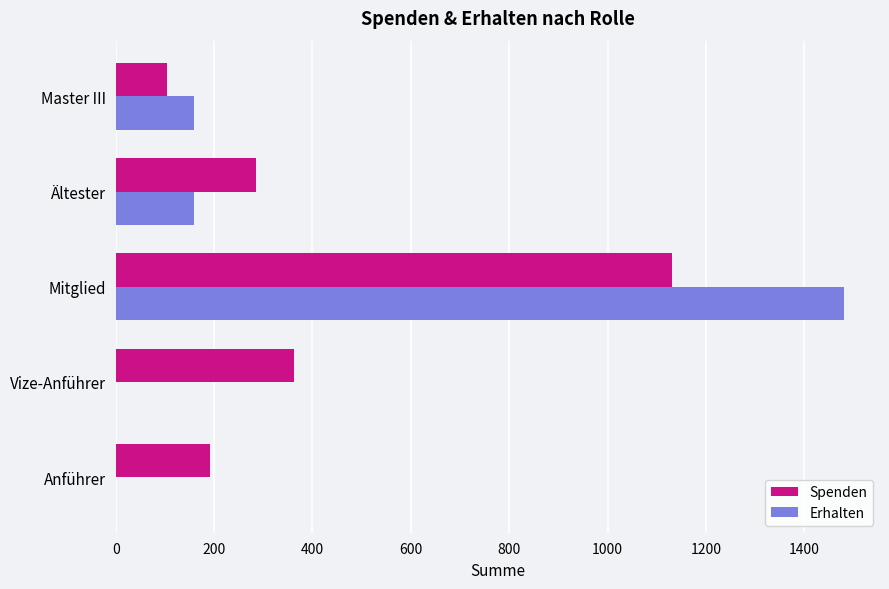

Which series changed the most between Ältester and Master III?

Spenden